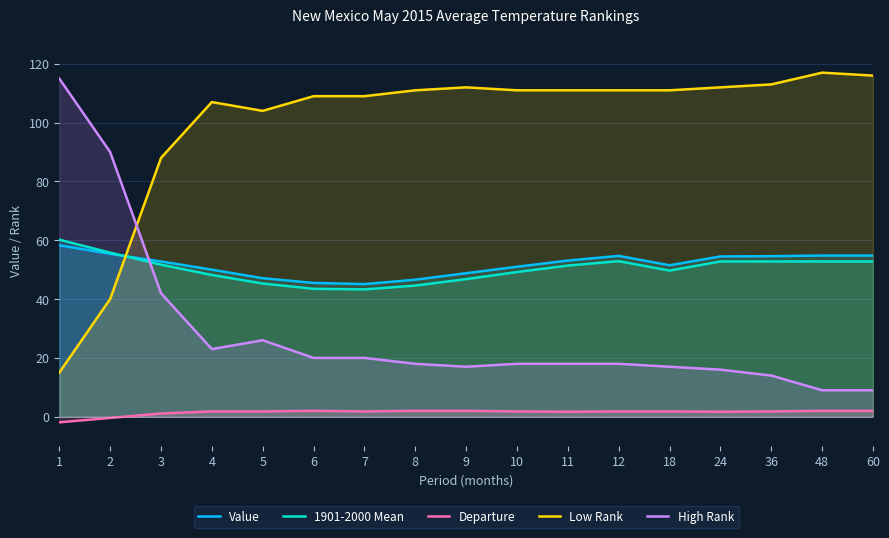

Reading left to right, extract all data points from this chart.

Value: 58.3	55.4	52.8	50.0	47.1	45.5	45.1	46.6	48.8	51.0	53.1	54.7	51.5	54.5	54.6	54.8	54.8
1901-2000 Mean: 60.2	55.8	51.7	48.2	45.3	43.5	43.3	44.6	46.8	49.2	51.4	52.9	49.7	52.8	52.8	52.8	52.8
Departure: -1.9	-0.4	1.1	1.8	1.8	2.0	1.8	2.0	2.0	1.8	1.7	1.8	1.8	1.7	1.8	2.0	2.0
Low Rank: 15.0	40.0	88.0	107.0	104.0	109.0	109.0	111.0	112.0	111.0	111.0	111.0	111.0	112.0	113.0	117.0	116.0
High Rank: 115.0	90.0	42.0	23.0	26.0	20.0	20.0	18.0	17.0	18.0	18.0	18.0	17.0	16.0	14.0	9.0	9.0